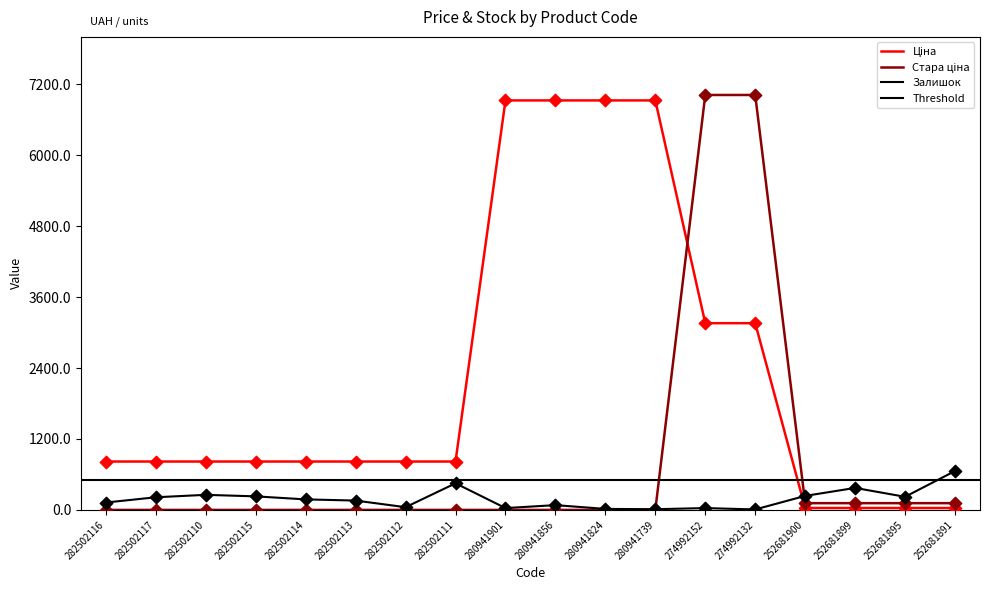

At how many categories does at least one series exceed 377?

15